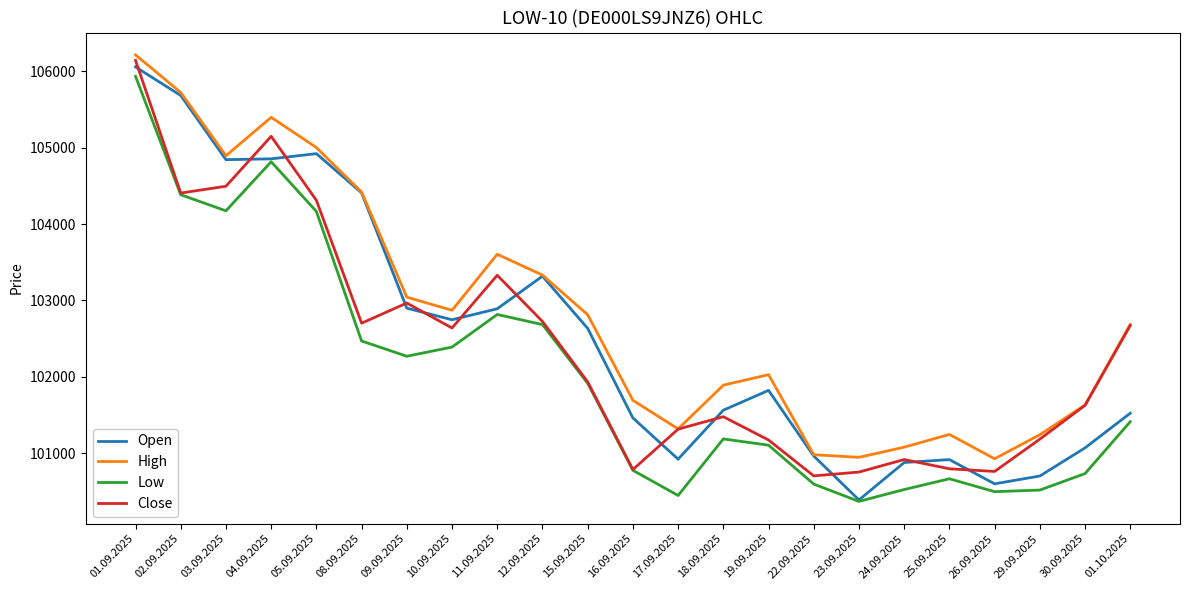

True or false: Low has more than 0 interior local peaks.

True